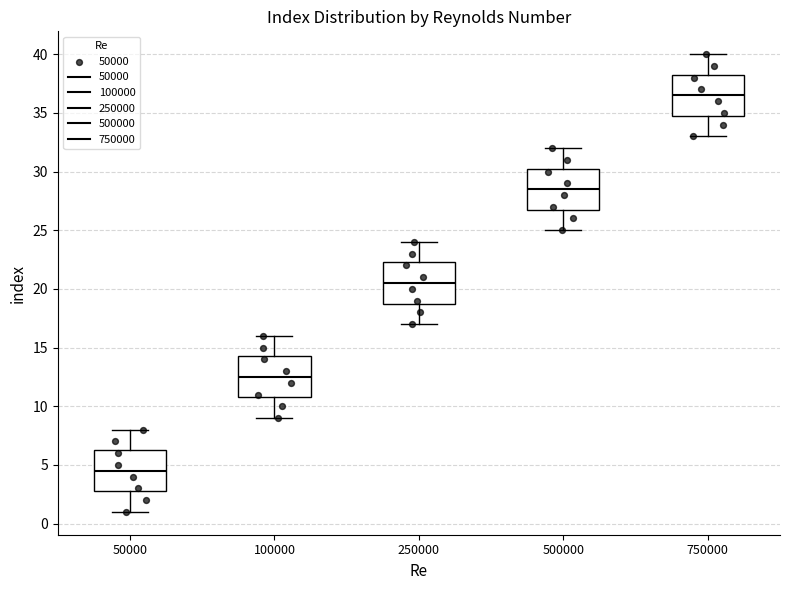

Reading left to right, read every box against the y-axis: the position of its median line, the range the box covers, and the ends of its whiskers. The values are not printed on the chart, so give them approximately, as read against the axis.

50000: median 4.5, box 3.0 to 6.5, whiskers 1.0 to 8.0
100000: median 12.5, box 11.0 to 14.5, whiskers 9.0 to 16.0
250000: median 20.5, box 19.0 to 22.5, whiskers 17.0 to 24.0
500000: median 28.5, box 27.0 to 30.5, whiskers 25.0 to 32.0
750000: median 36.5, box 35.0 to 38.5, whiskers 33.0 to 40.0